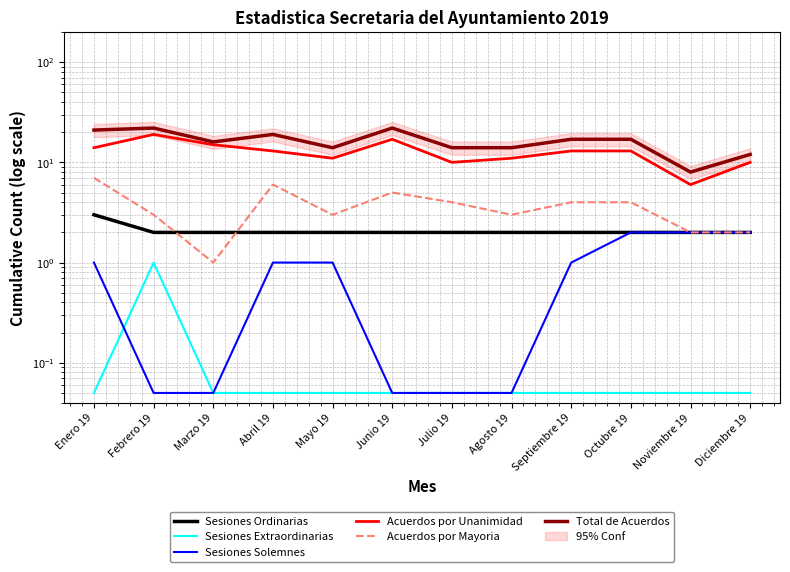

How many lines are shown in the chart?

6